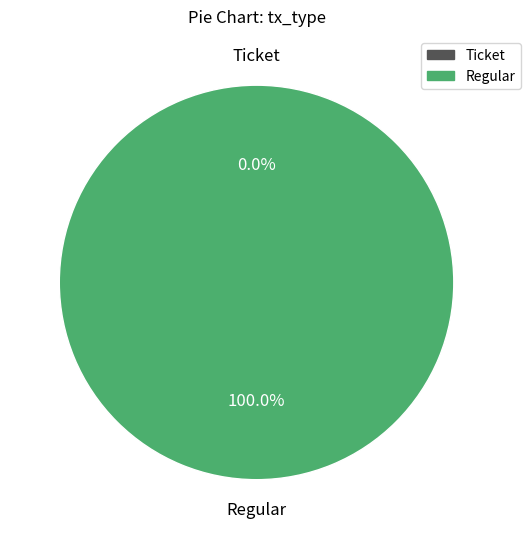

Is it true that Regular is 99% of the pie?

False